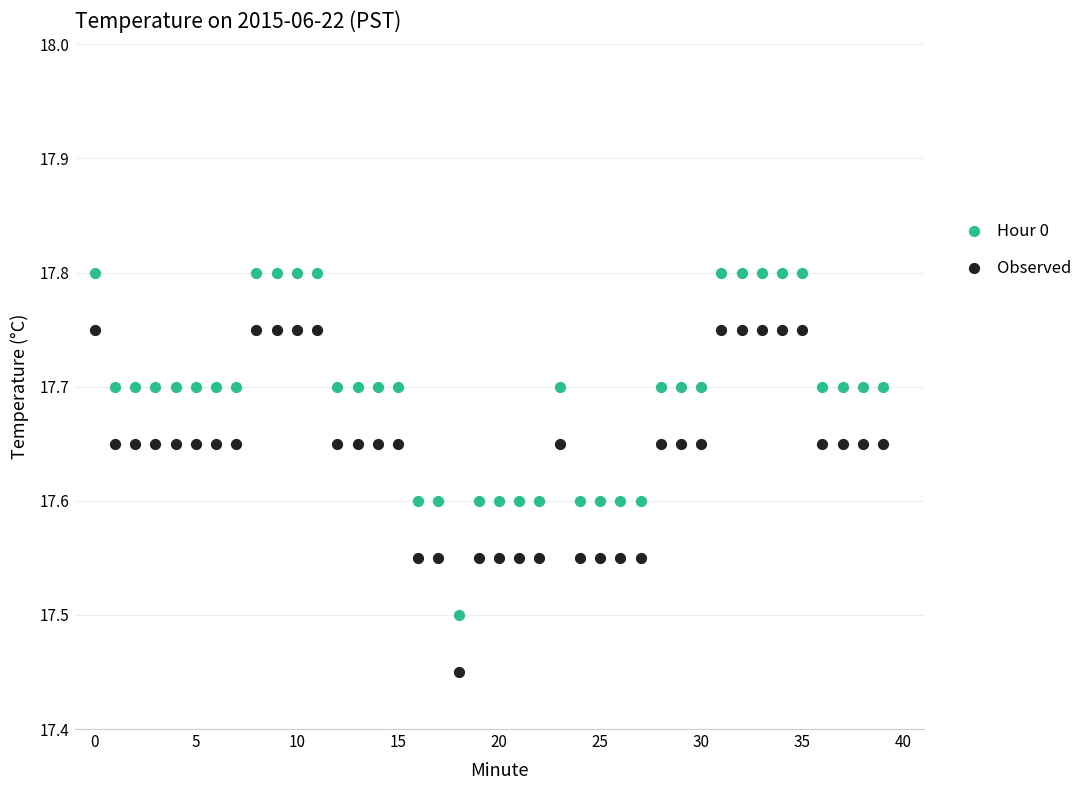

Which series reaches the minimum Y coordinate?

Observed